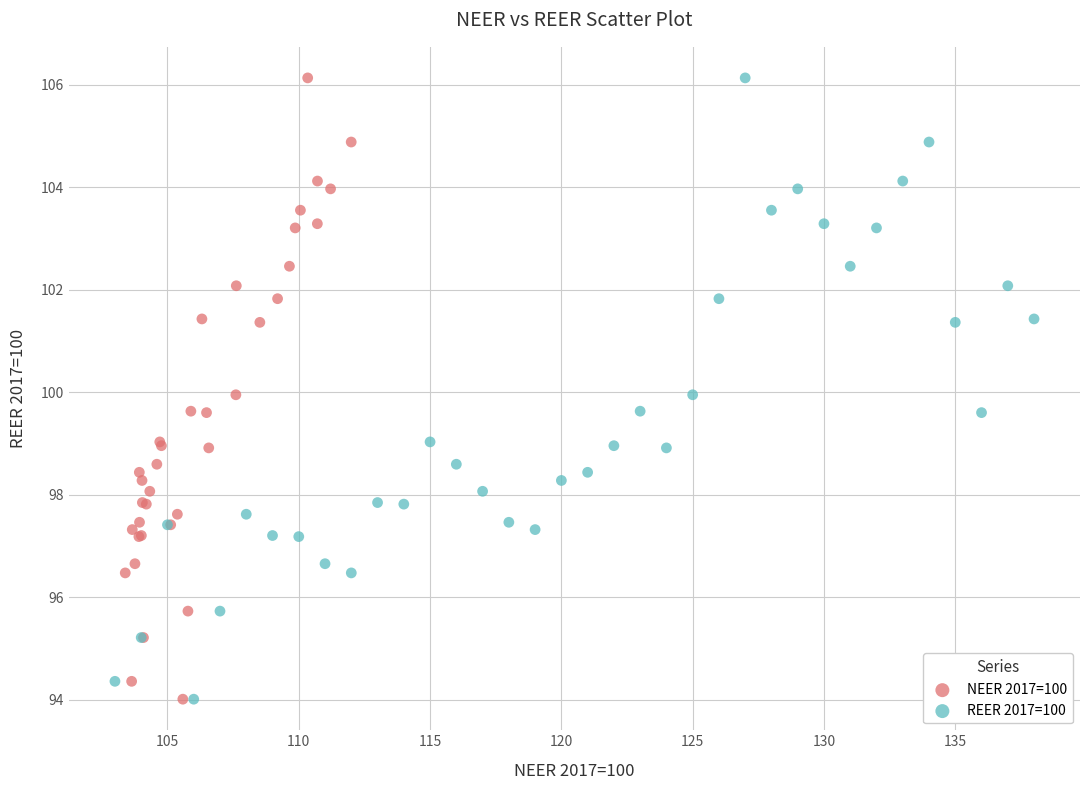

What are all the series names shown in the legend?

NEER 2017=100, REER 2017=100